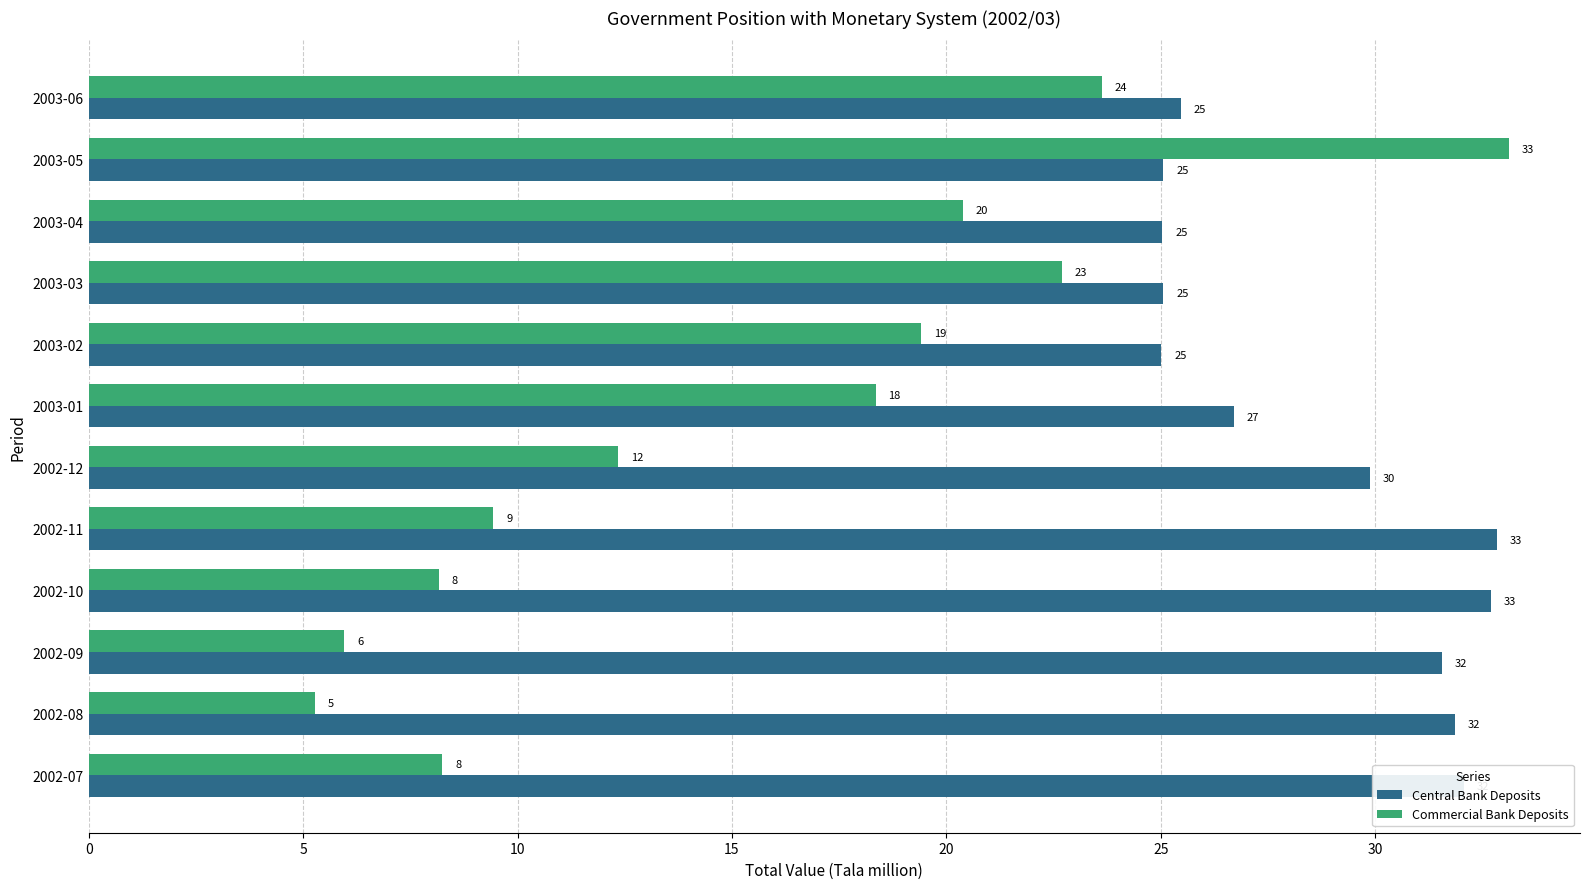

Which series has the largest total across all categories?

Central Bank Deposits